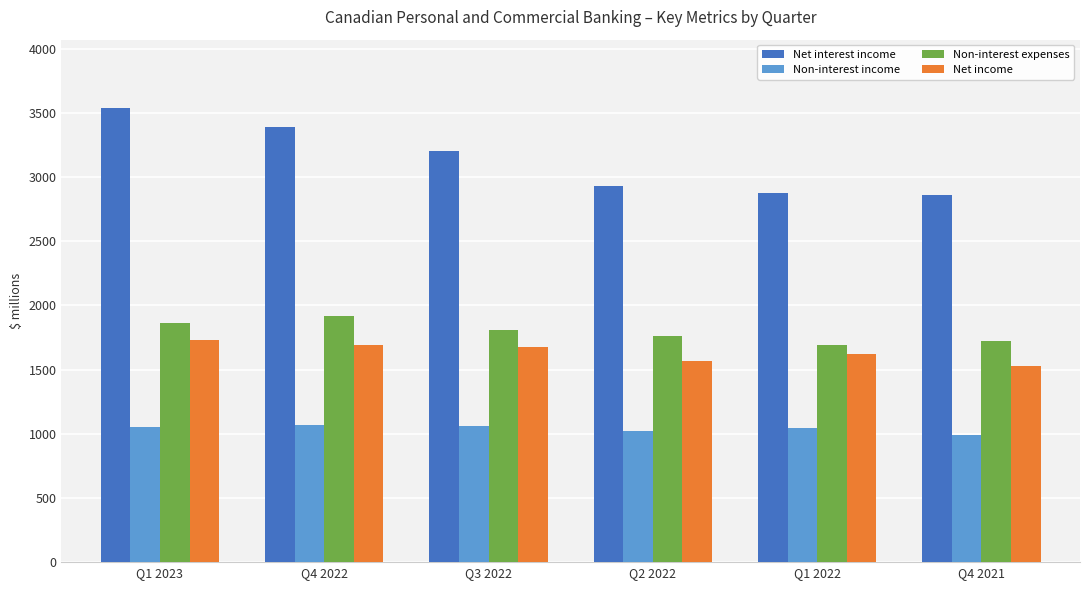

The value of Net income at Q1 2022 is 1618. True or false?

True